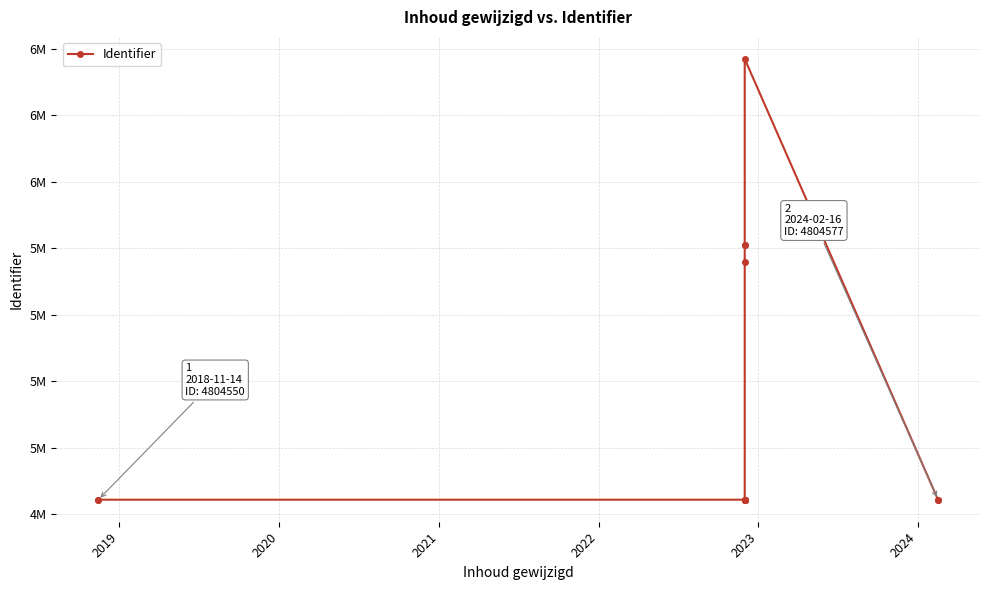

How many interior local peaks (higher than both neighbors) does the data have?

1